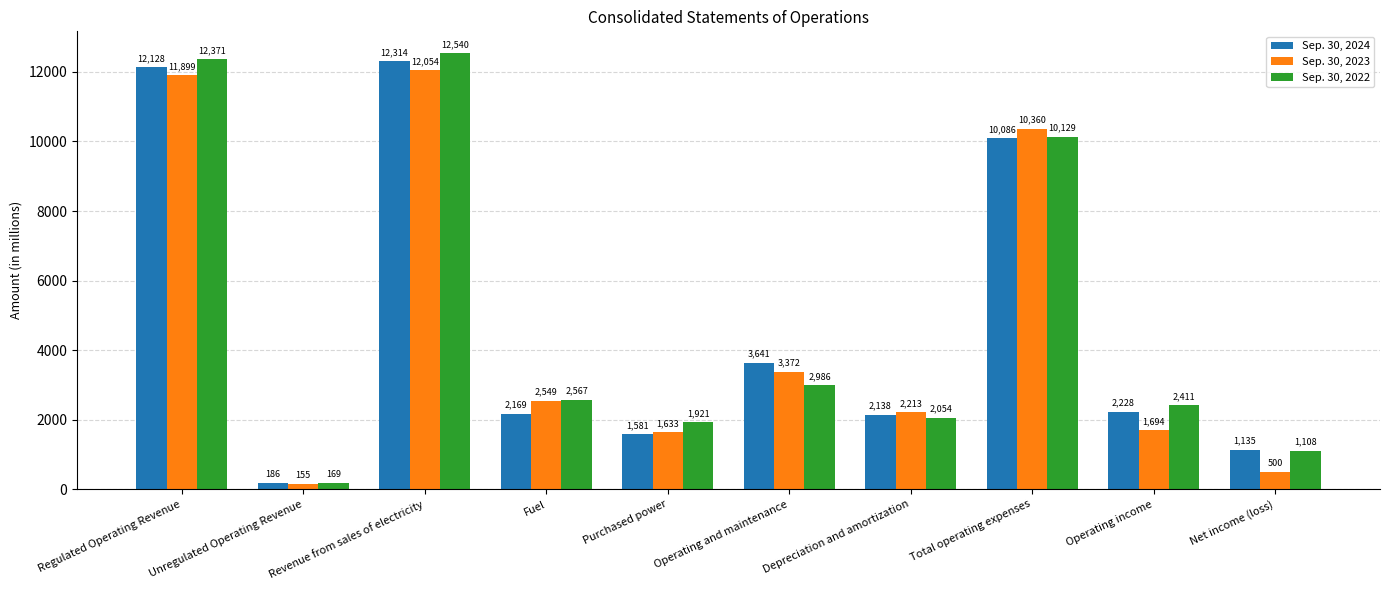

What is the spread (max minus min) of values at Total operating expenses?

274